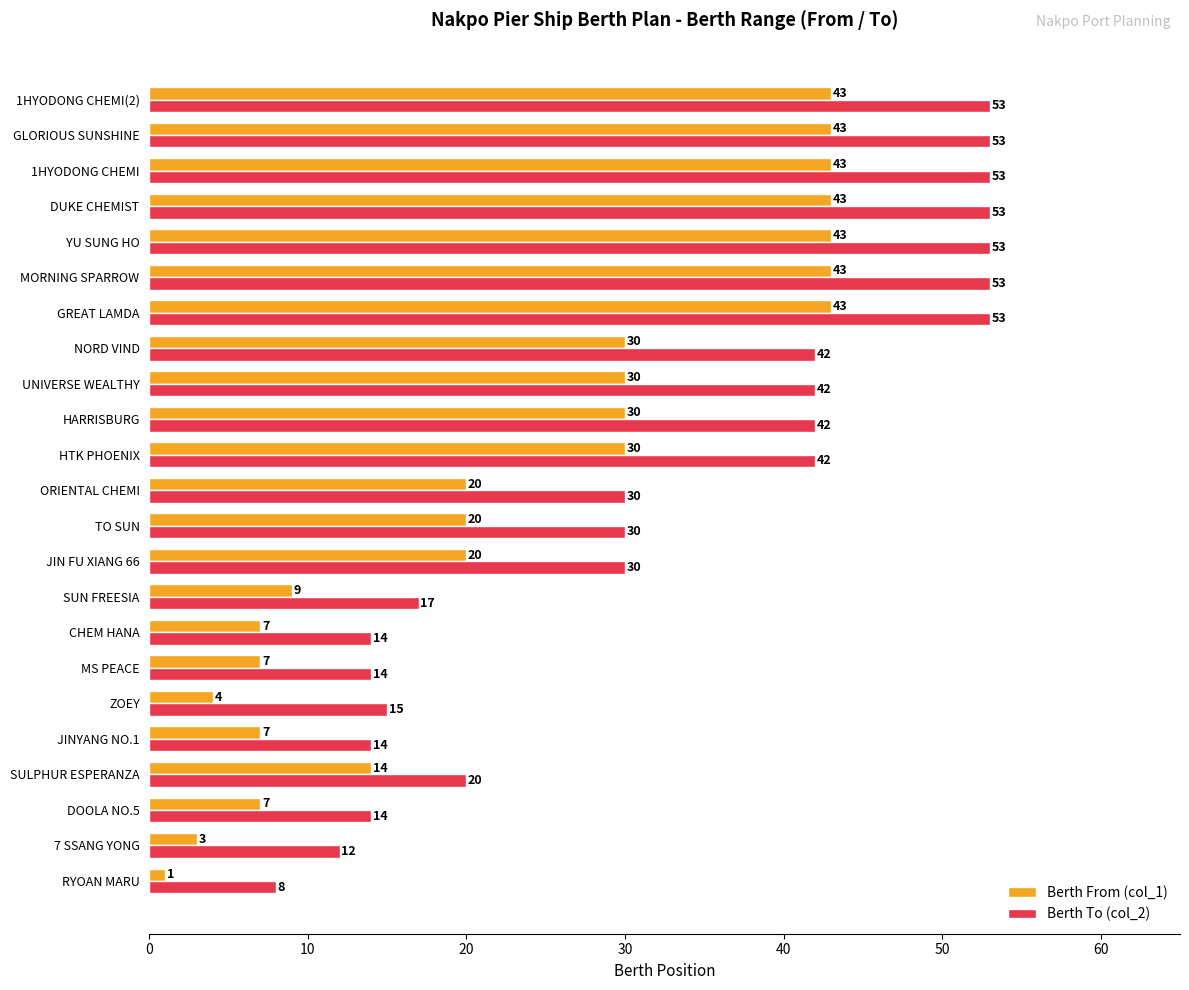

True or false: Berth To (col_2) has a value of 30 at ORIENTAL CHEMI.

True